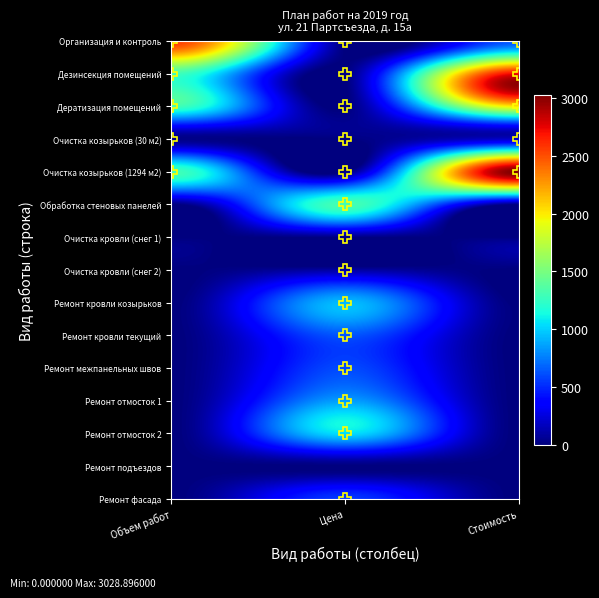

Is the value of Дезинсекция помещений at 2 greater than the value of Ремонт кровли козырьков at 4?

No